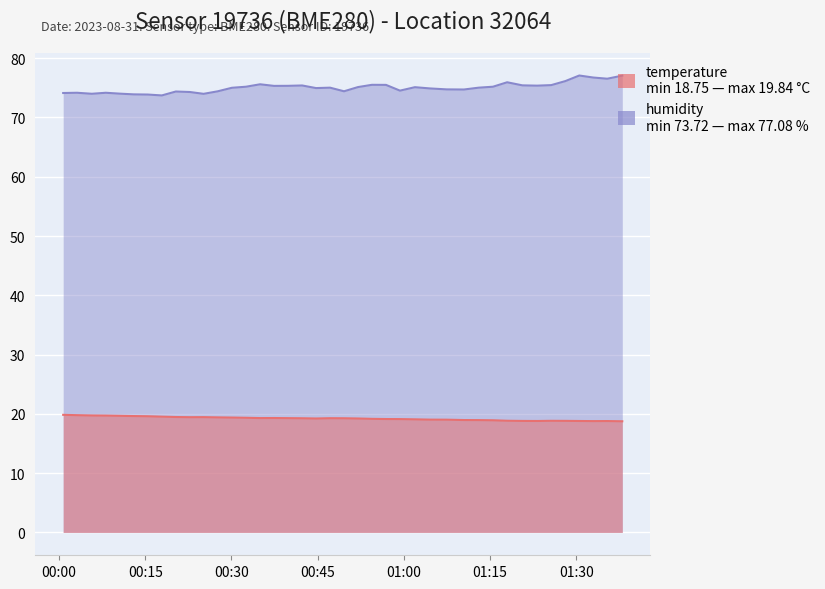

What are all the series names shown in the legend?

temperature, humidity